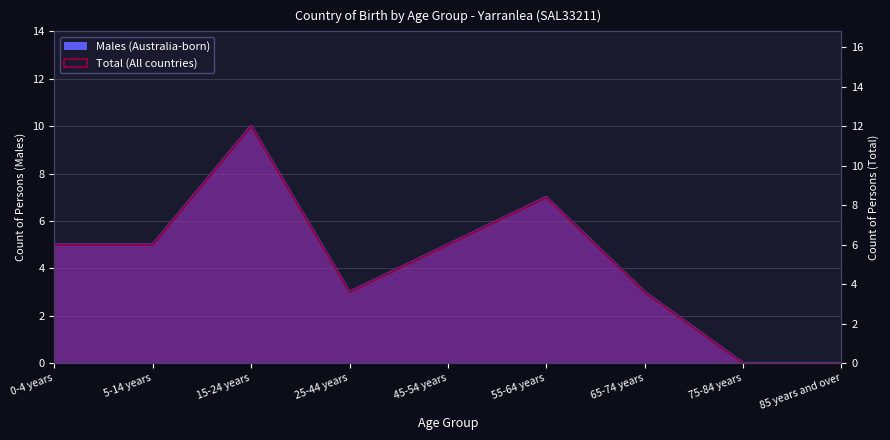

What is the sum of all Total (All countries) values?

45.6